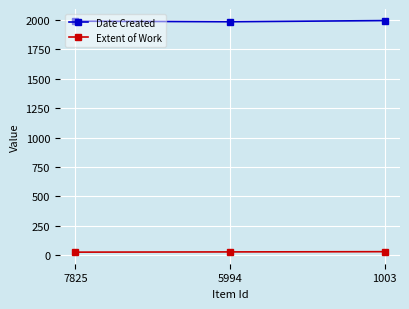

What is the greatest value displayed?

1994